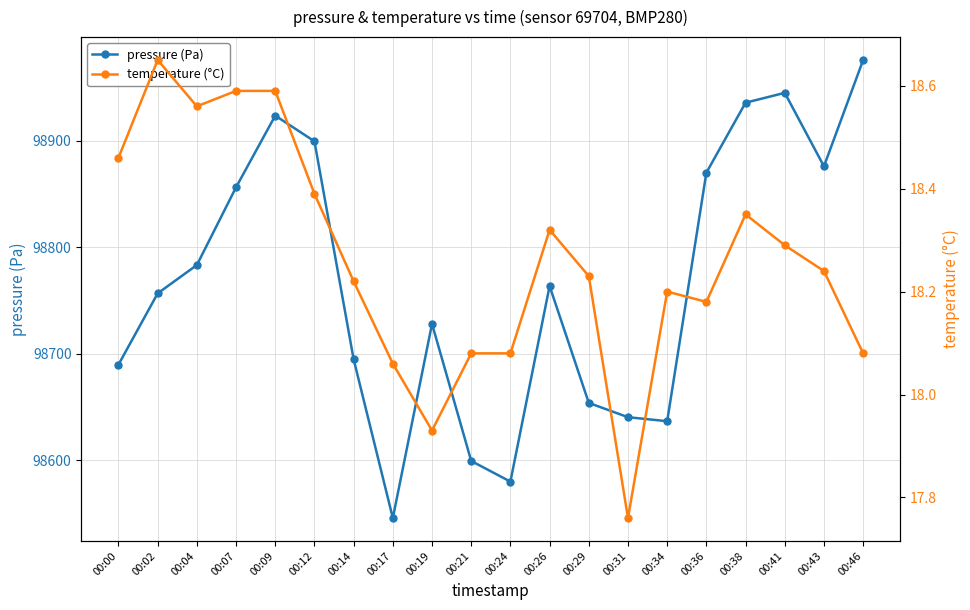

Which series changed the most between 00:19 and 00:29?

pressure (Pa)